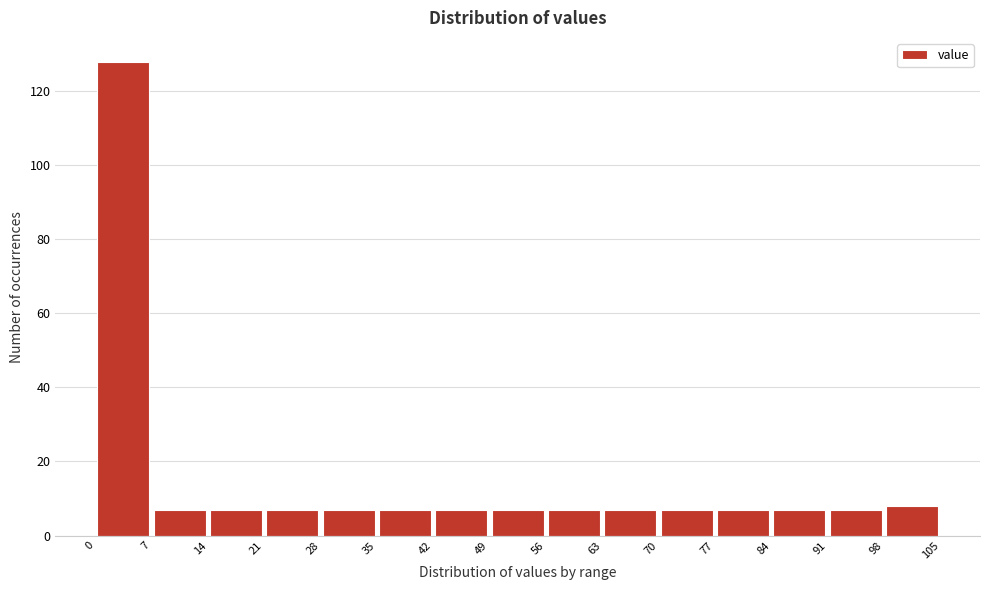

Reading left to right, transcribe this chart: for each bar, give the range it covers on the x-axis and its height. The values are not printed on the chart, so give them approximately, as read against the axis.

0 to 7: 128
7 to 14: 8
14 to 21: 8
21 to 28: 8
28 to 35: 8
35 to 42: 8
42 to 49: 8
49 to 56: 8
56 to 63: 8
63 to 70: 8
70 to 77: 8
77 to 84: 8
84 to 91: 8
91 to 98: 8
98 to 105: 8